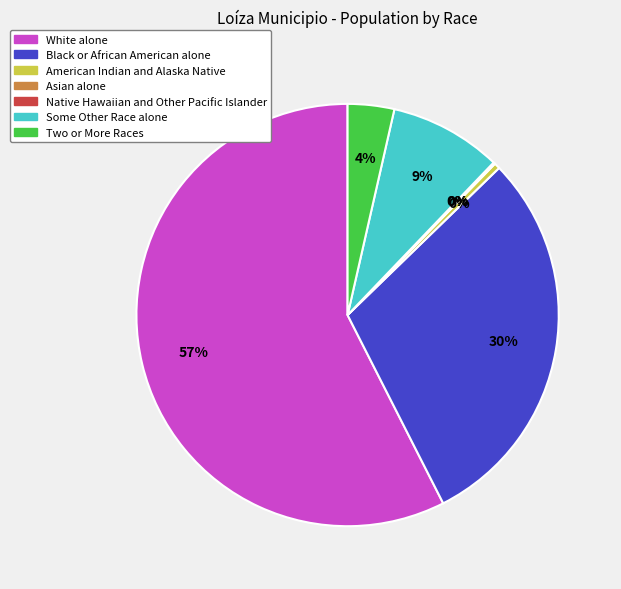

Do White alone and American Indian and Alaska Native together represent more than half of the pie?

Yes